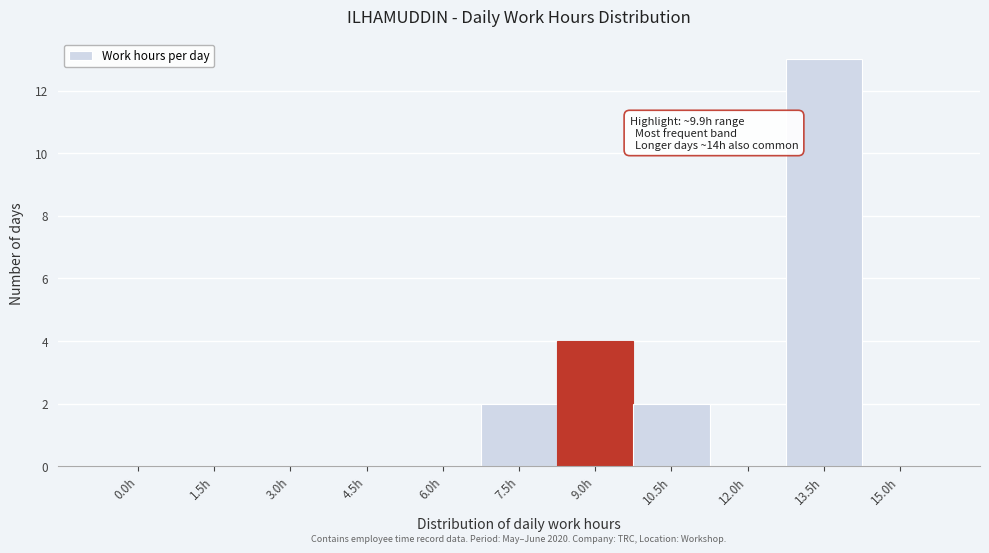

Reading right to left, transcribe all the data shown in this chart.

15.0h=0	13.5h=13	12.0h=0	10.5h=2	9.0h=4	7.5h=2	6.0h=0	4.5h=0	3.0h=0	1.5h=0	0.0h=0